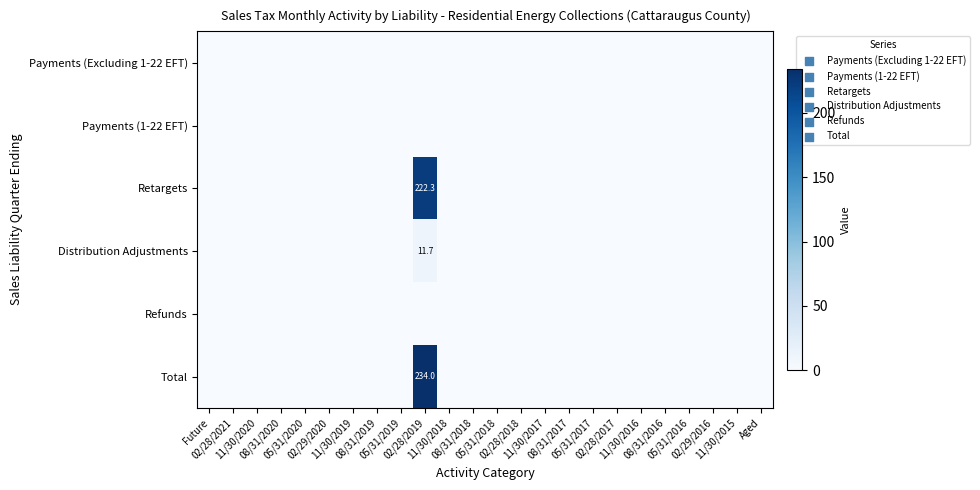

What is the maximum value shown in the chart?

234.0